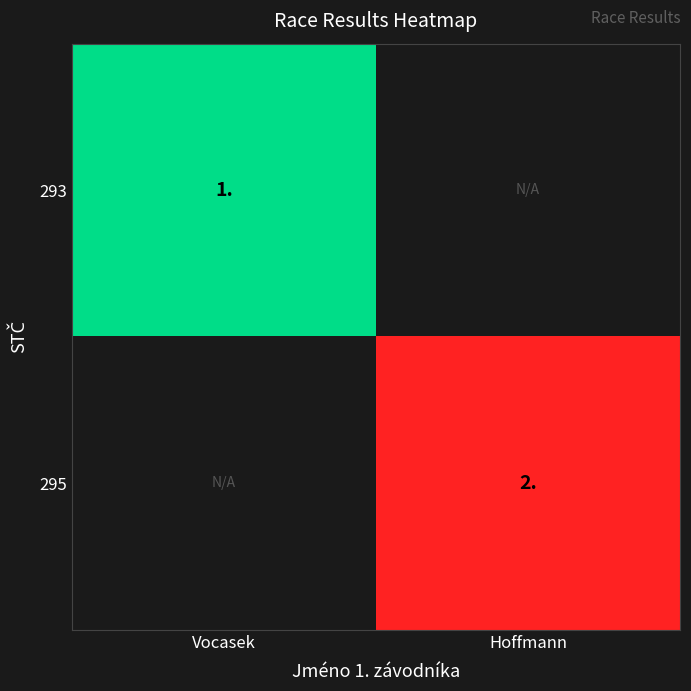

Which has a higher value, Hoffmann or Vocasek?

Vocasek